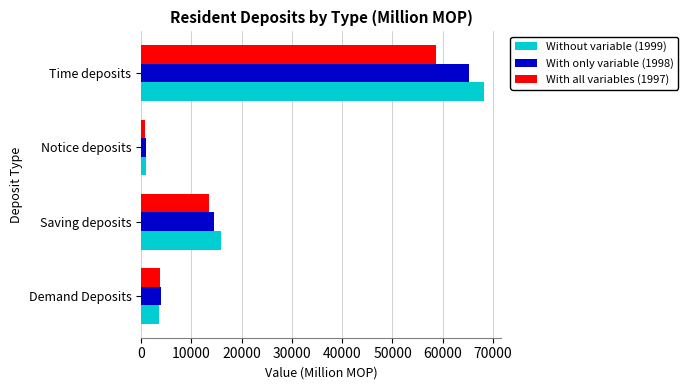

The value of With only variable (1998) at Demand Deposits is 4033.7. True or false?

True